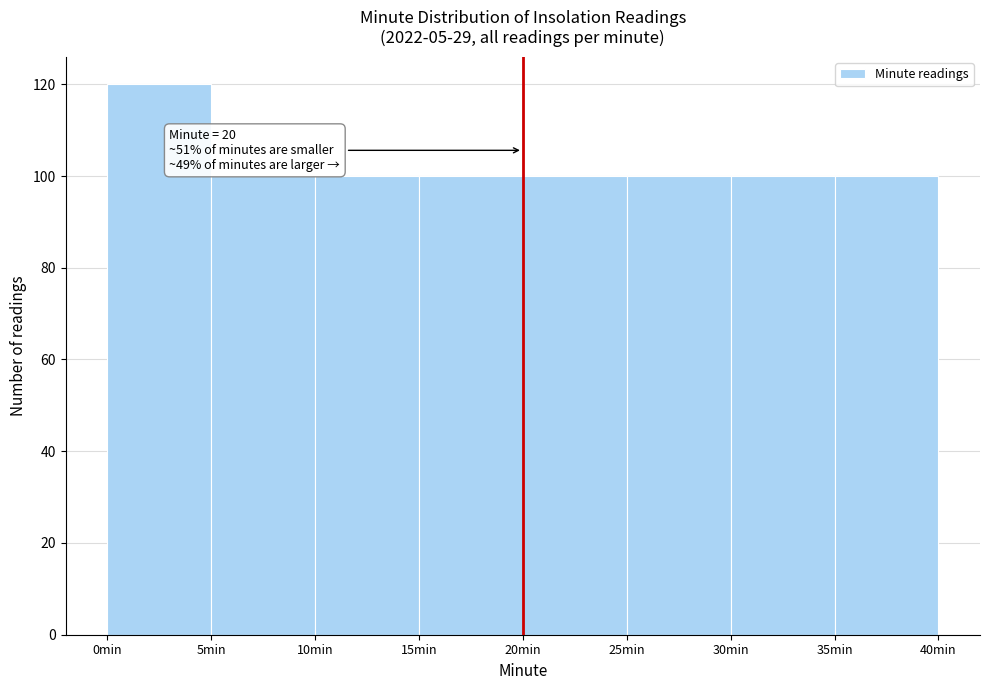

Over which range of the x-axis is the bar tallest?

0 to 5